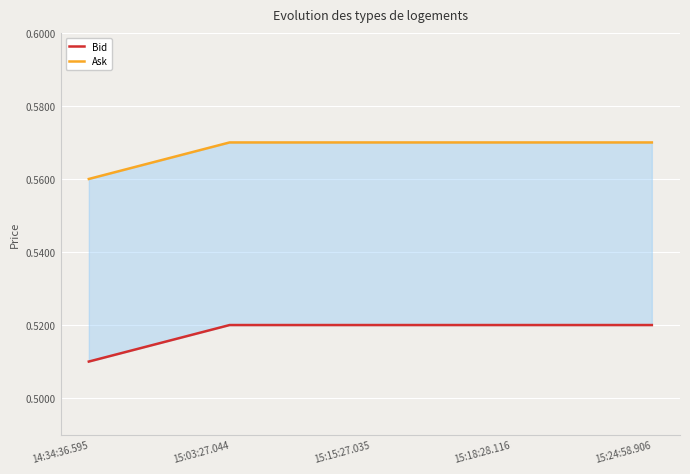

Reading left to right, transcribe all the data shown in this chart.

Bid: 14:34:36.595=0.5	15:03:27.044=0.5	15:15:27.035=0.5	15:18:28.116=0.5	15:24:58.906=0.5
Ask: 14:34:36.595=0.6	15:03:27.044=0.6	15:15:27.035=0.6	15:18:28.116=0.6	15:24:58.906=0.6